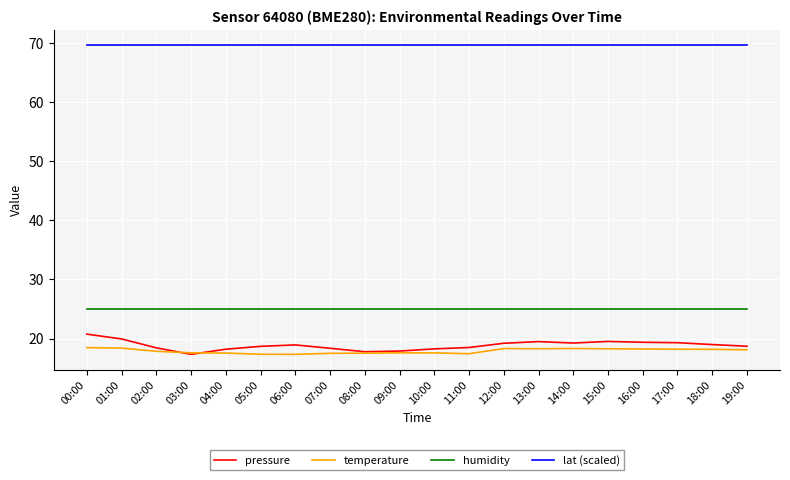

What is the maximum value for humidity?

25.0